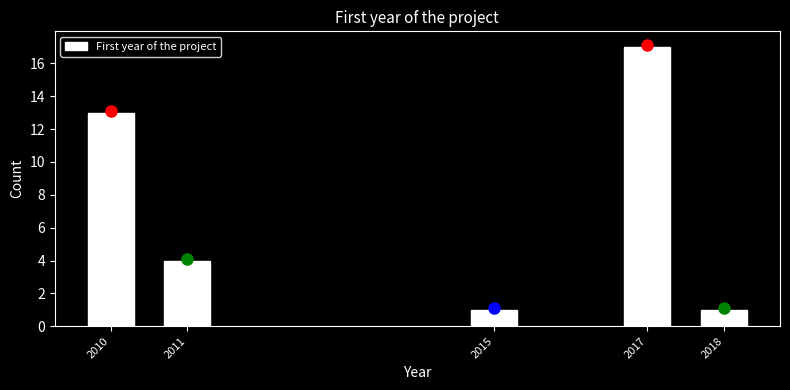

Reading left to right, list all the values displayed in this chart.

2010=13	2011=4	2015=1	2017=17	2018=1